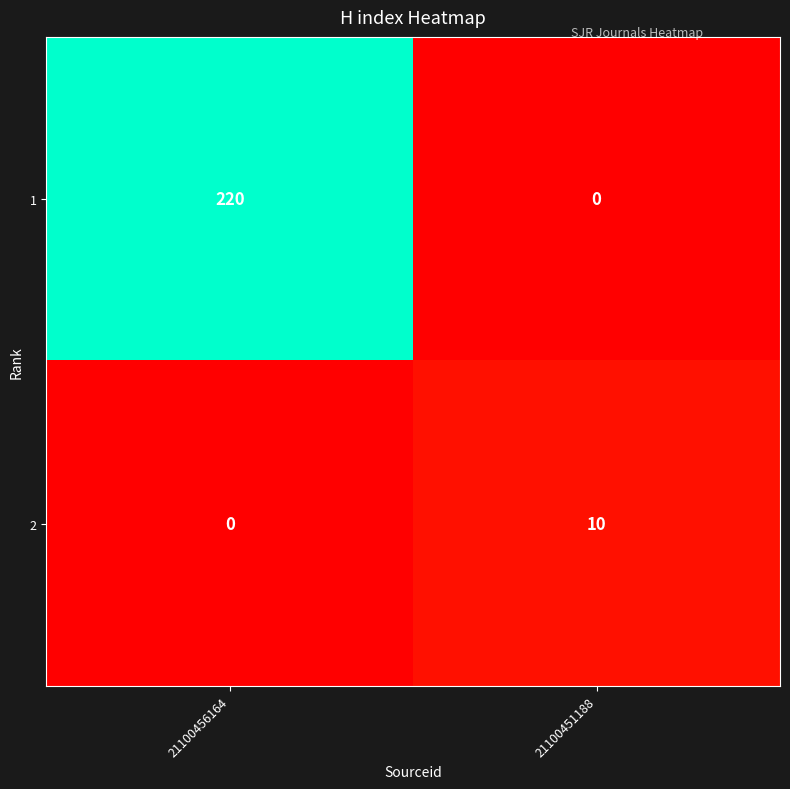

What is the average value of the 2 series?

5